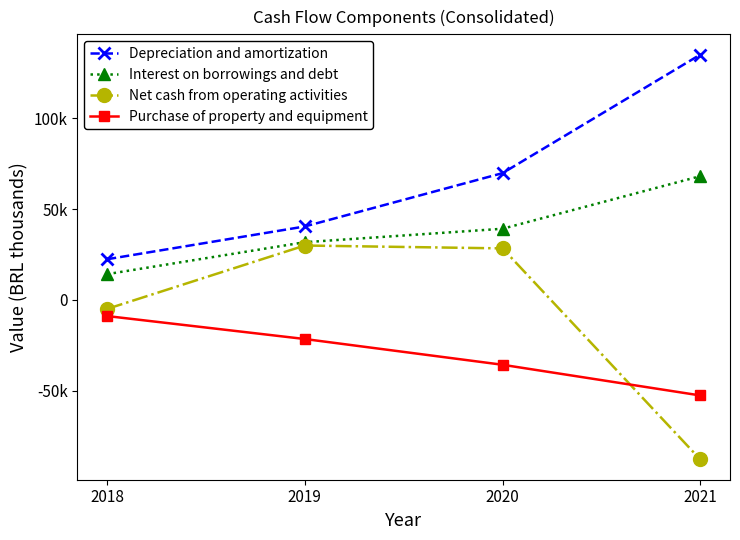

True or false: Depreciation and amortization and Purchase of property and equipment intersect in this chart.

False